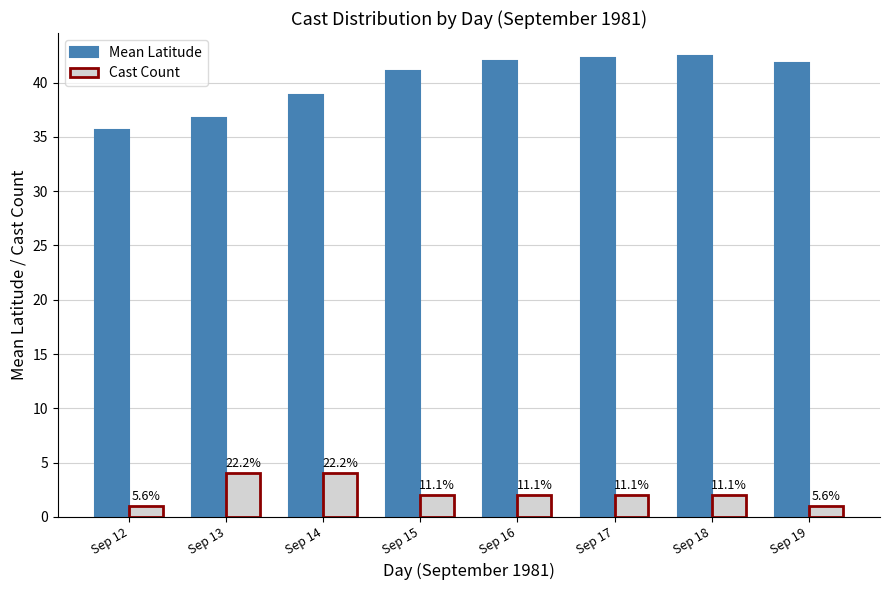

Are the bars horizontal?

No